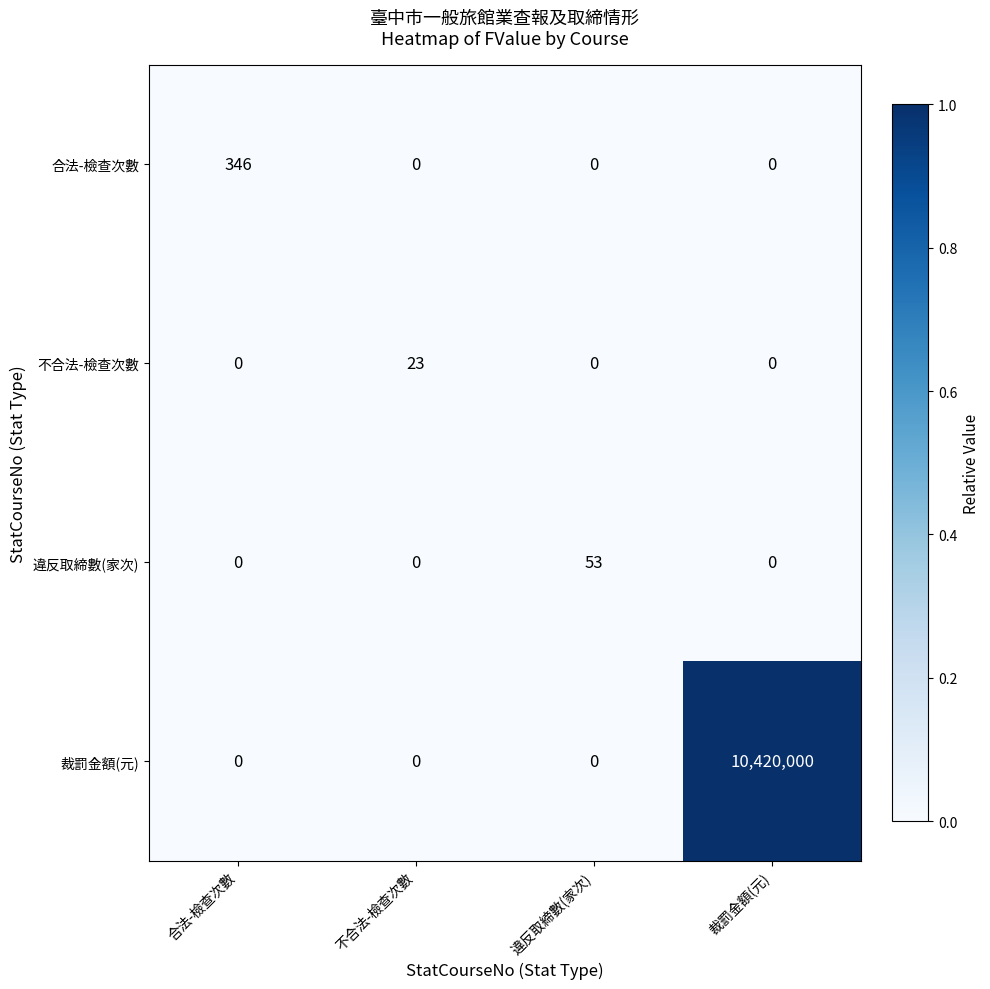

The 合法-檢查次數 series shows -229 at 裁罰金額(元). True or false?

False